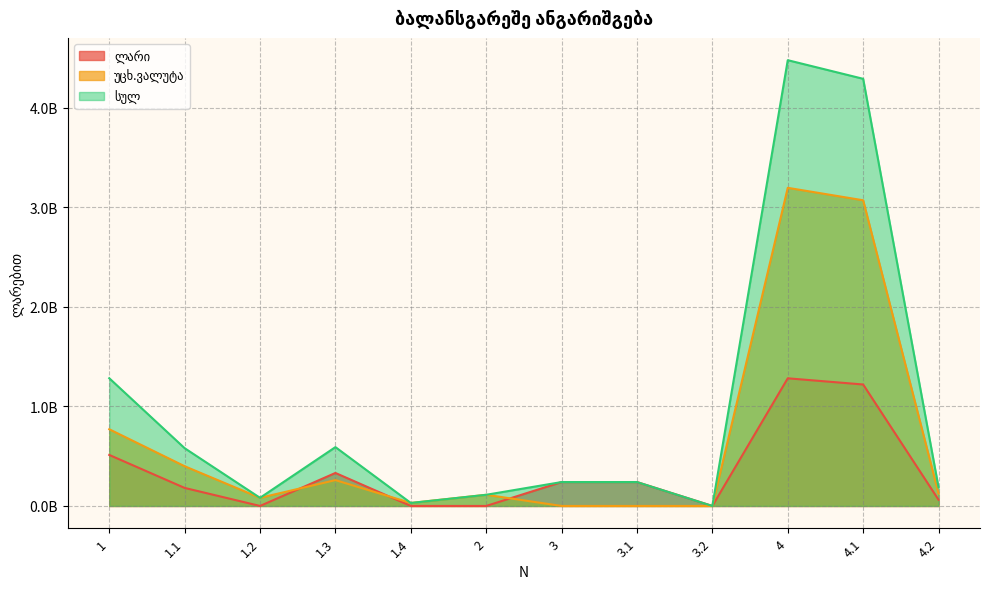

Reading left to right, extract all data points from this chart.

ლარი: 1=512318999.9	1.1=181063425.2	1.2=0.0	1.3=331255574.8	1.4=0.0	2=0.0	3=240000773.0	3.1=240000773.0	3.2=0.0	4=1281621484.7	4.1=1219540598.1	4.2=62080886.6
უცხ.ვალუტა: 1=770158094.0	1.1=398959027.0	1.2=81638642.7	1.3=259563133.1	1.4=29997291.2	2=112147461.7	3=0.0	3.1=0.0	3.2=0.0	4=3194123724.1	4.1=3069197848.5	4.2=124925875.7
სულ: 1=1282477094.0	1.1=580022452.2	1.2=81638642.7	1.3=590818707.9	1.4=29997291.2	2=112147461.7	3=240000773.0	3.1=240000773.0	3.2=0.0	4=4475745208.9	4.1=4288738446.6	4.2=187006762.3